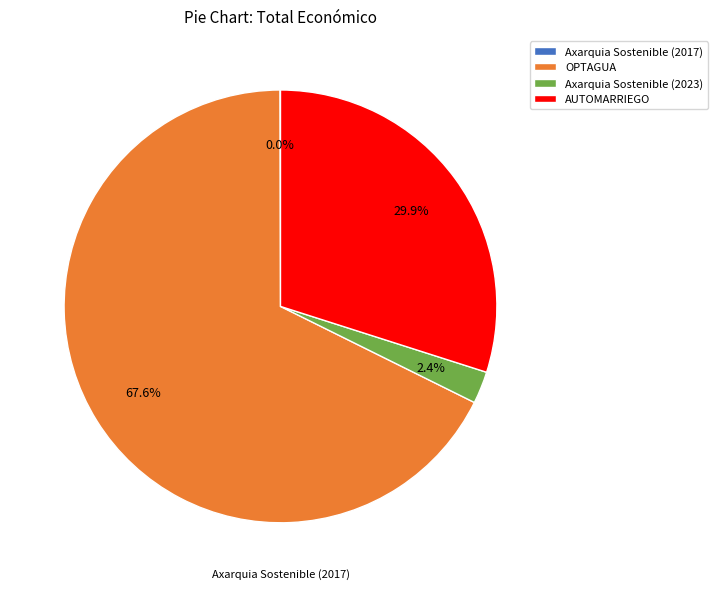

Combined, do AUTOMARRIEGO and Axarquia Sostenible (2023) account for over 50%?

No